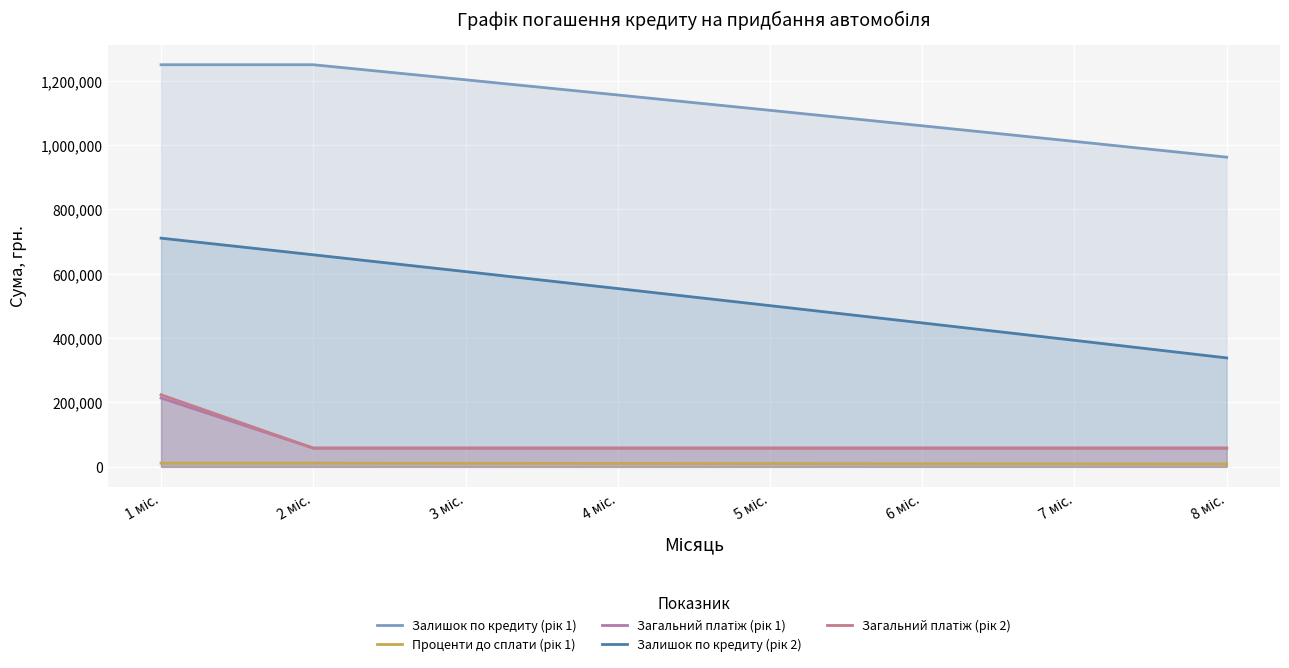

How many lines are shown in the chart?

5